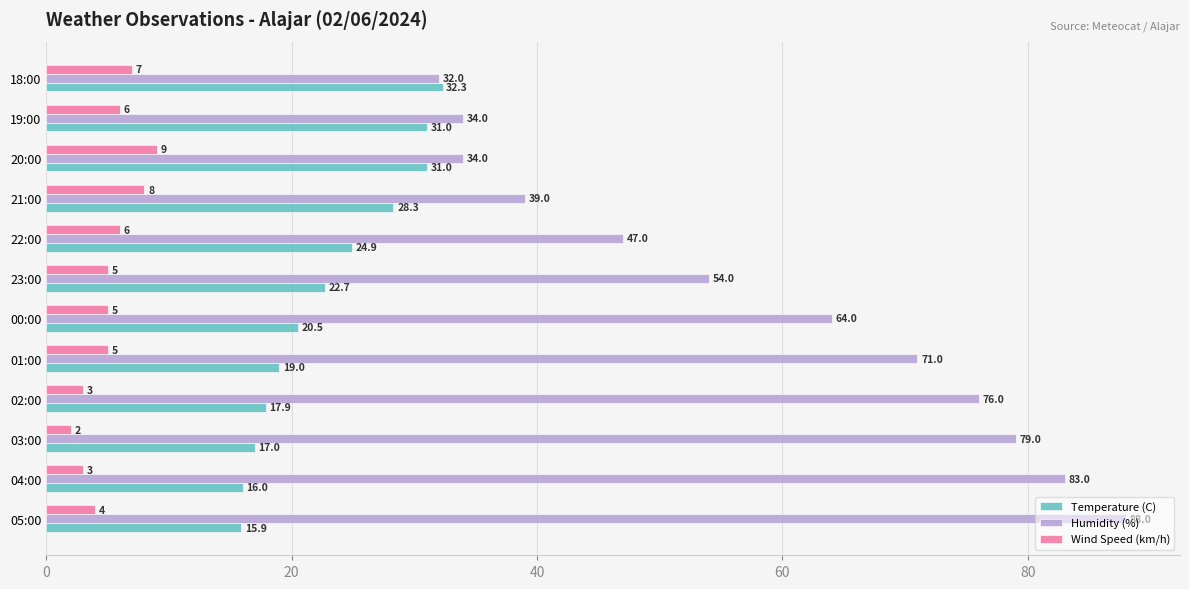

Rank the series by their maximum value, from highest to lowest.

Humidity (%), Temperature (C), Wind Speed (km/h)